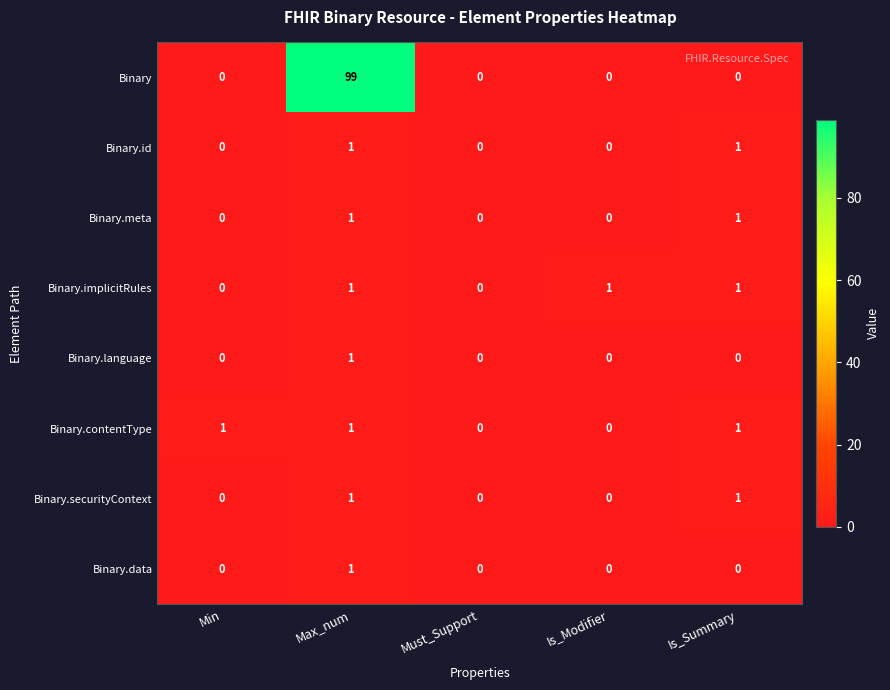

How many values in the Binary.implicitRules series are below 1?

2